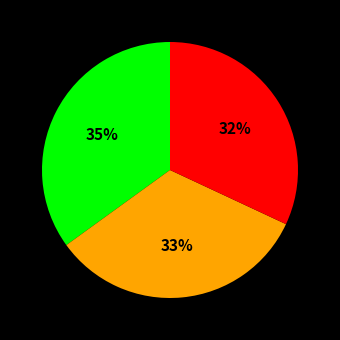

Is there any slice that represents more than half of the pie?

No